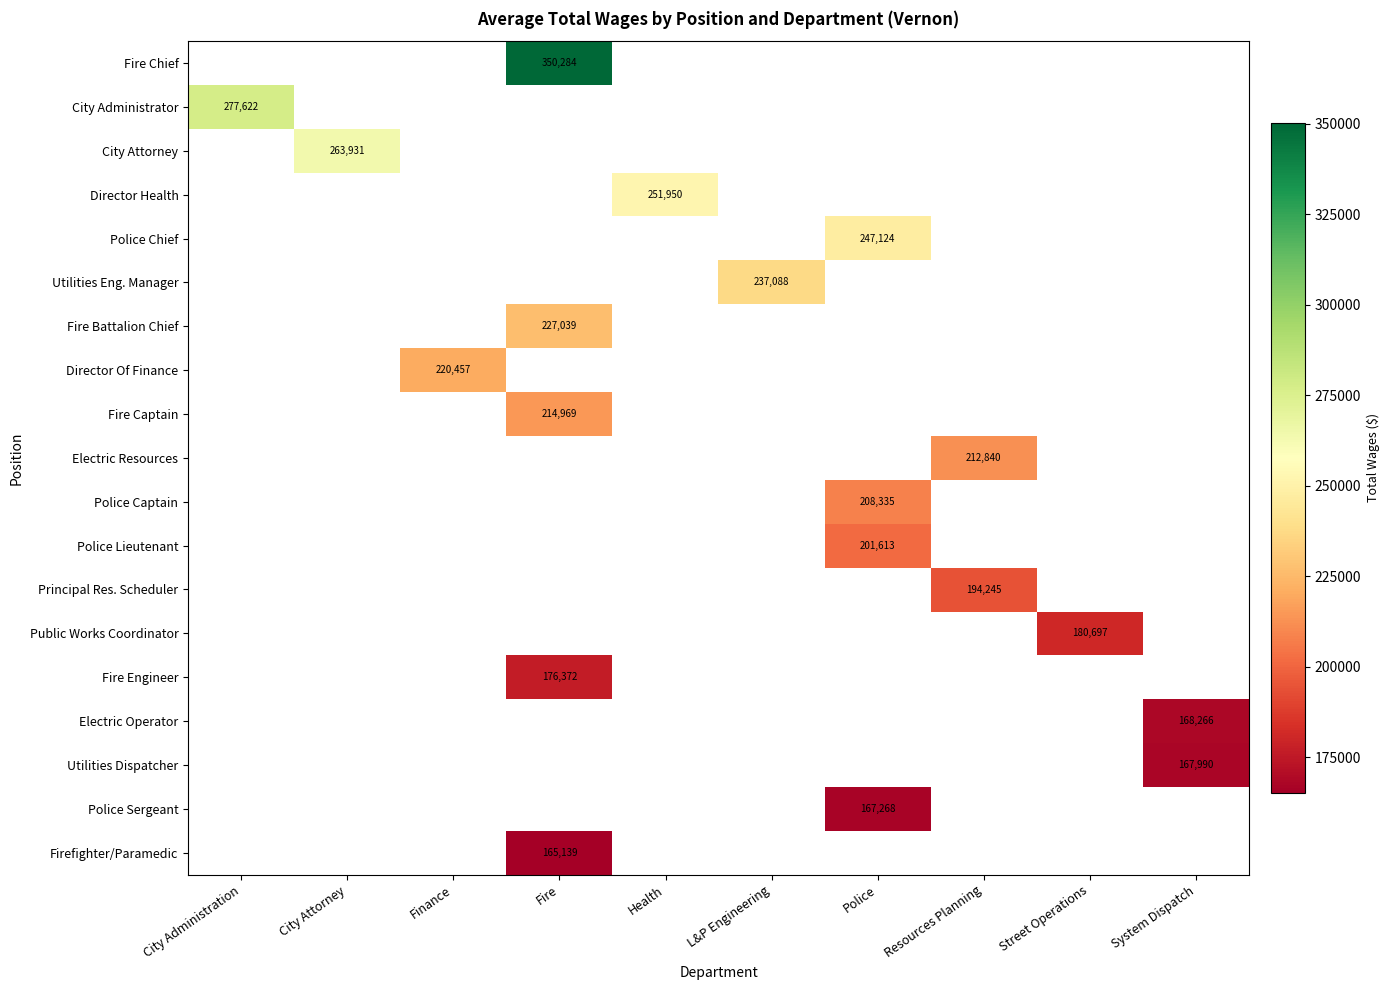

The value of Public Works Coordinator at Street Operations is 295937. True or false?

False